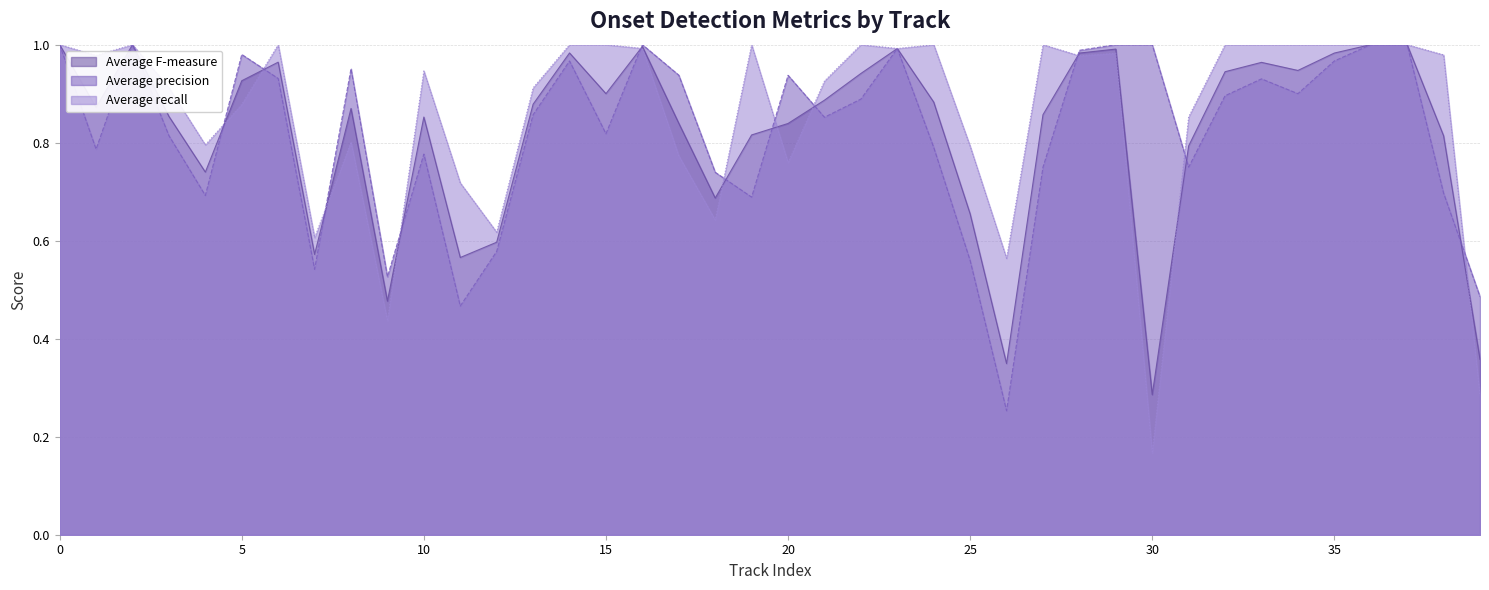

How many times do Average precision and Average F-measure cross each other?

11